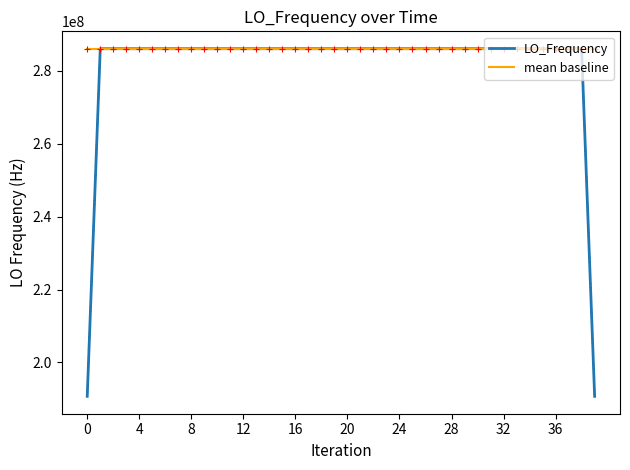

Rank the series by their average value, from lowest to highest.

LO_Frequency, mean baseline